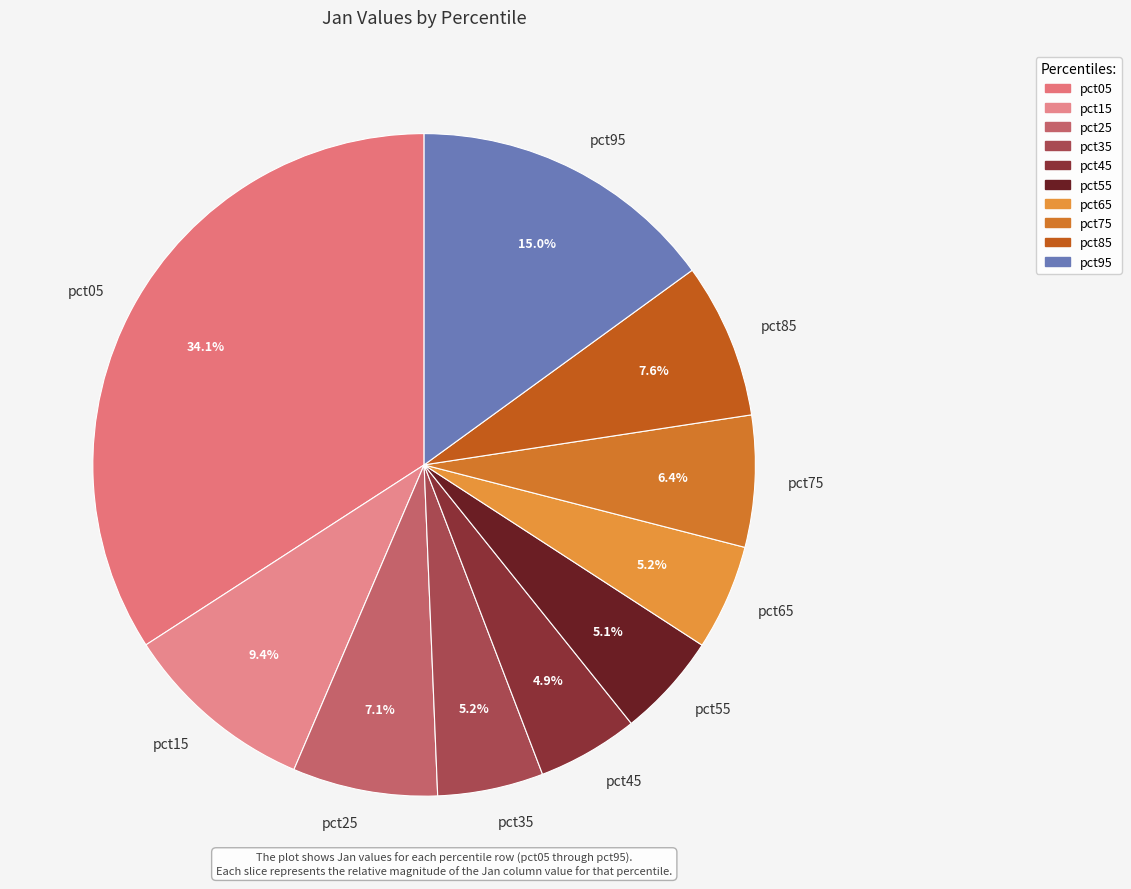

To the nearest percent, what portion does pct05 represent?

34%